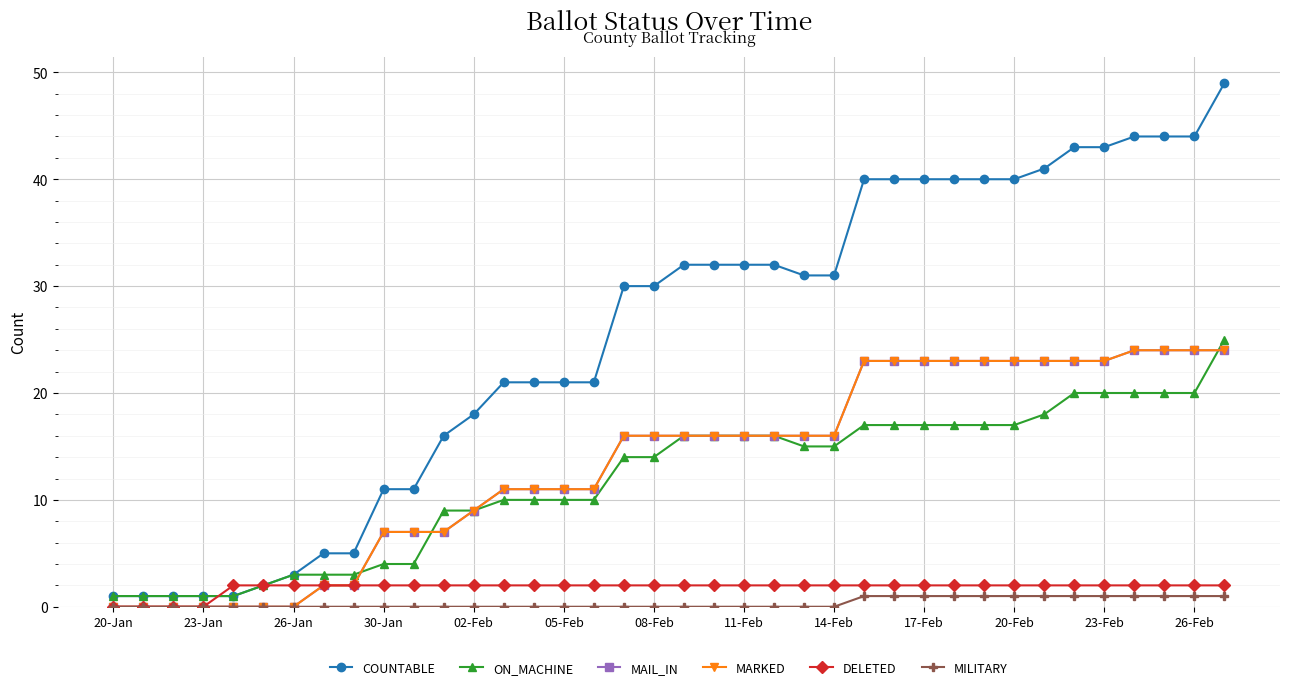

Does the chart have visible grid lines?

Yes